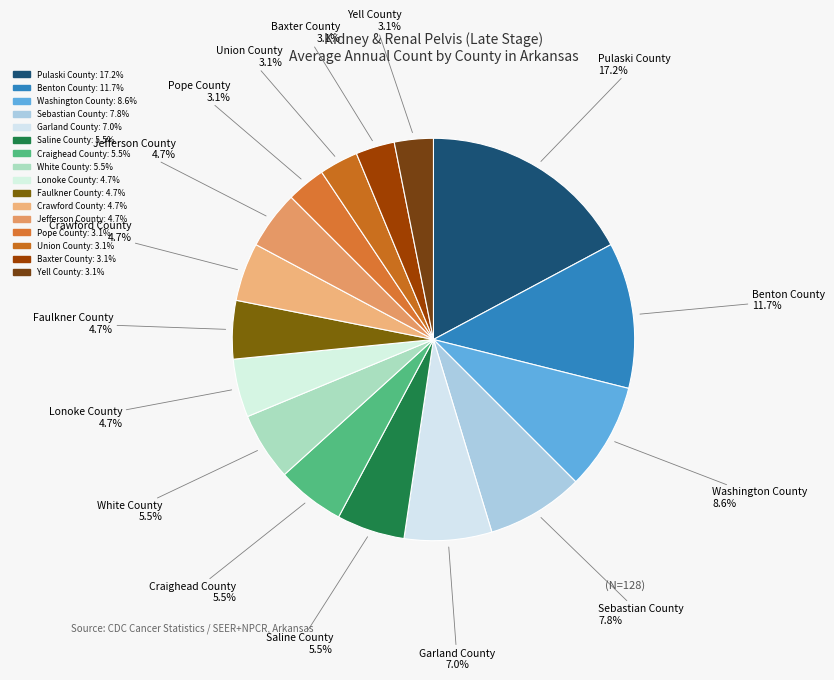

Is it true that Garland County is 22% of the pie?

False